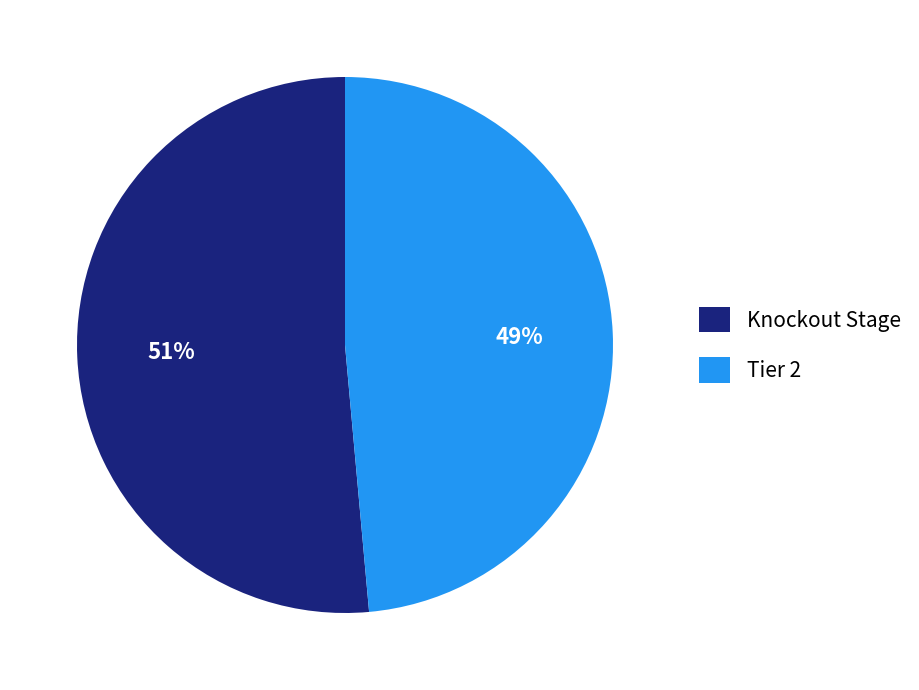

To the nearest percent, what portion does Tier 2 represent?

49%